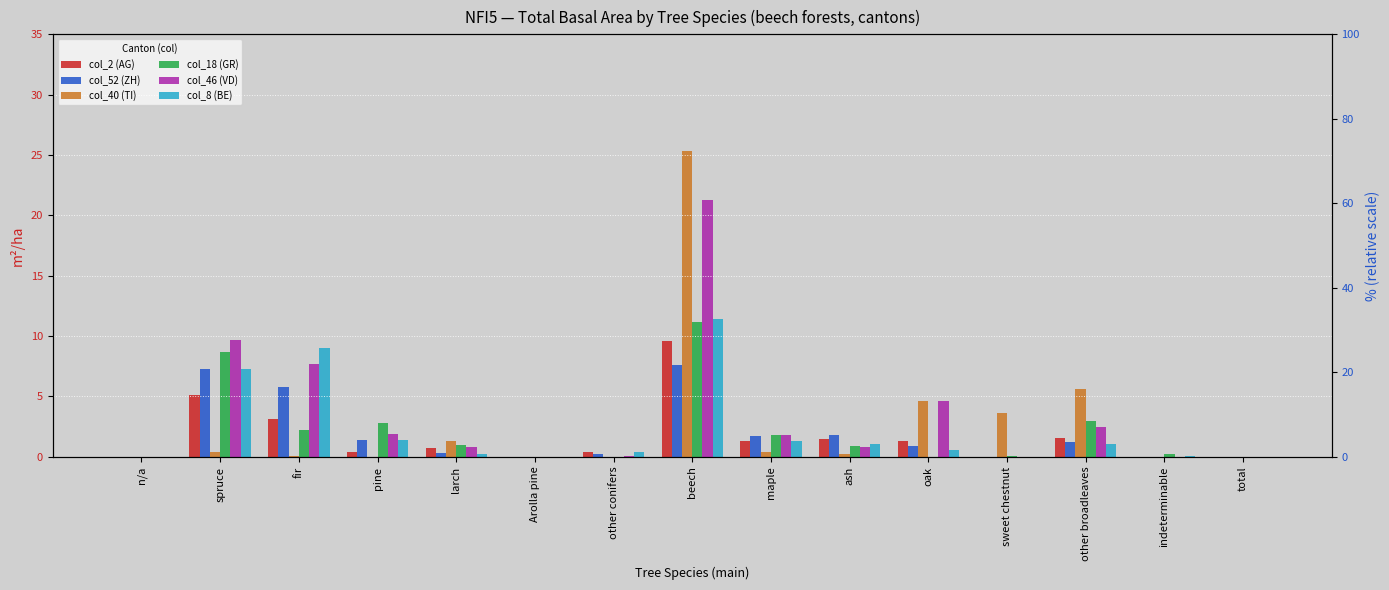

What is the average value of the col_52 (ZH) series?

1.9